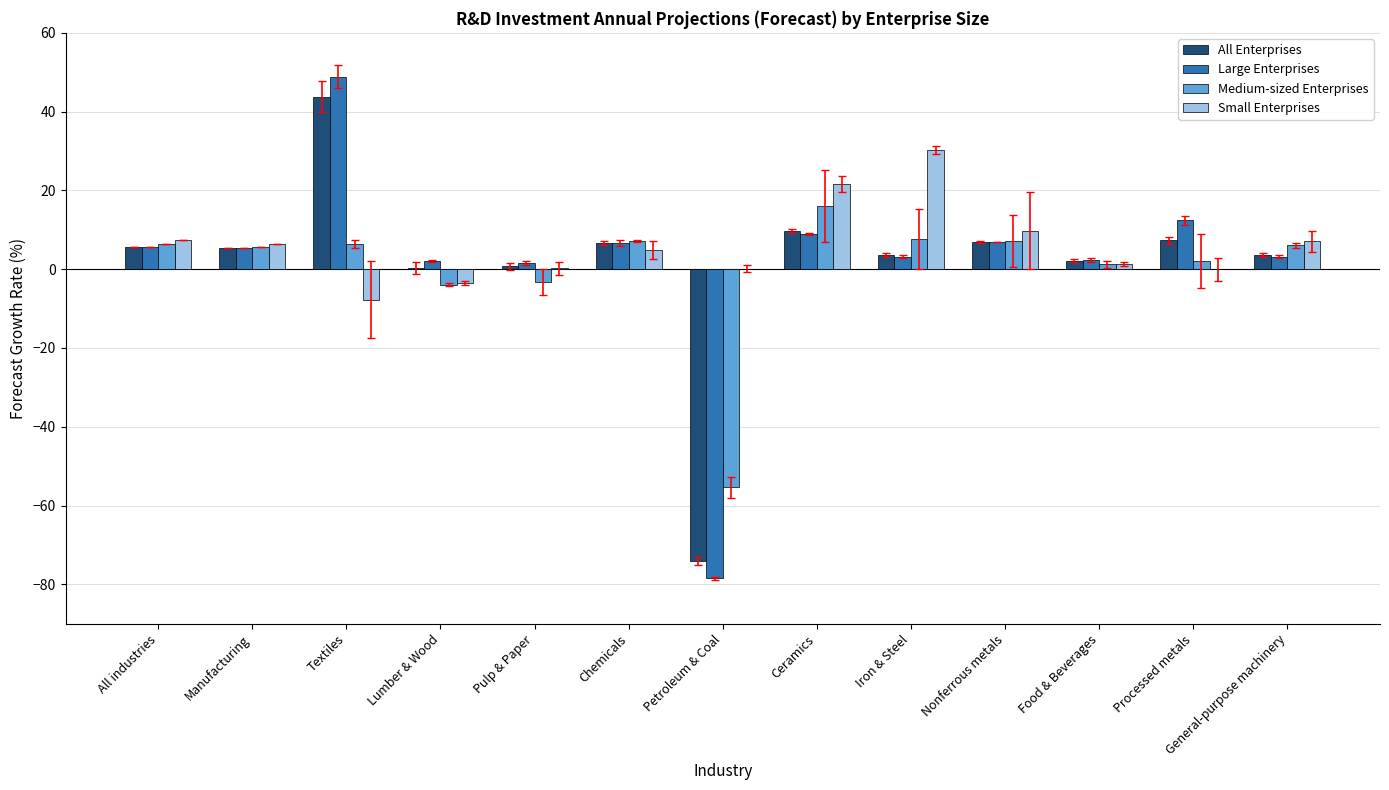

What value does the Large Enterprises series have at Manufacturing?

5.4